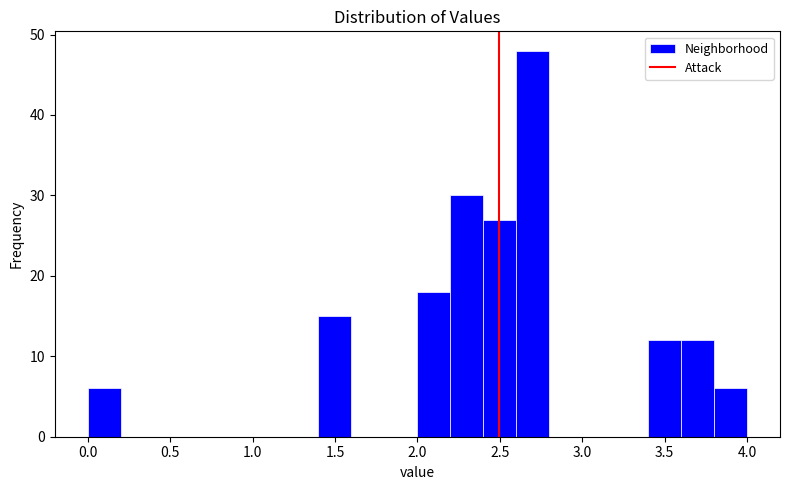

Reading left to right, transcribe this chart: for each bar, give the range it covers on the x-axis and its height. The values are not printed on the chart, so give them approximately, as read against the axis.

0.0 to 0.2: 6
0.2 to 0.4: 0
0.4 to 0.6: 0
0.6 to 0.8: 0
0.8 to 1.0: 0
1.0 to 1.2: 0
1.2 to 1.4: 0
1.4 to 1.6: 15
1.6 to 1.8: 0
1.8 to 2.0: 0
2.0 to 2.2: 18
2.2 to 2.4: 30
2.4 to 2.6: 27
2.6 to 2.8: 48
2.8 to 3.0: 0
3.0 to 3.2: 0
3.2 to 3.4: 0
3.4 to 3.6: 12
3.6 to 3.8: 12
3.8 to 4.0: 6